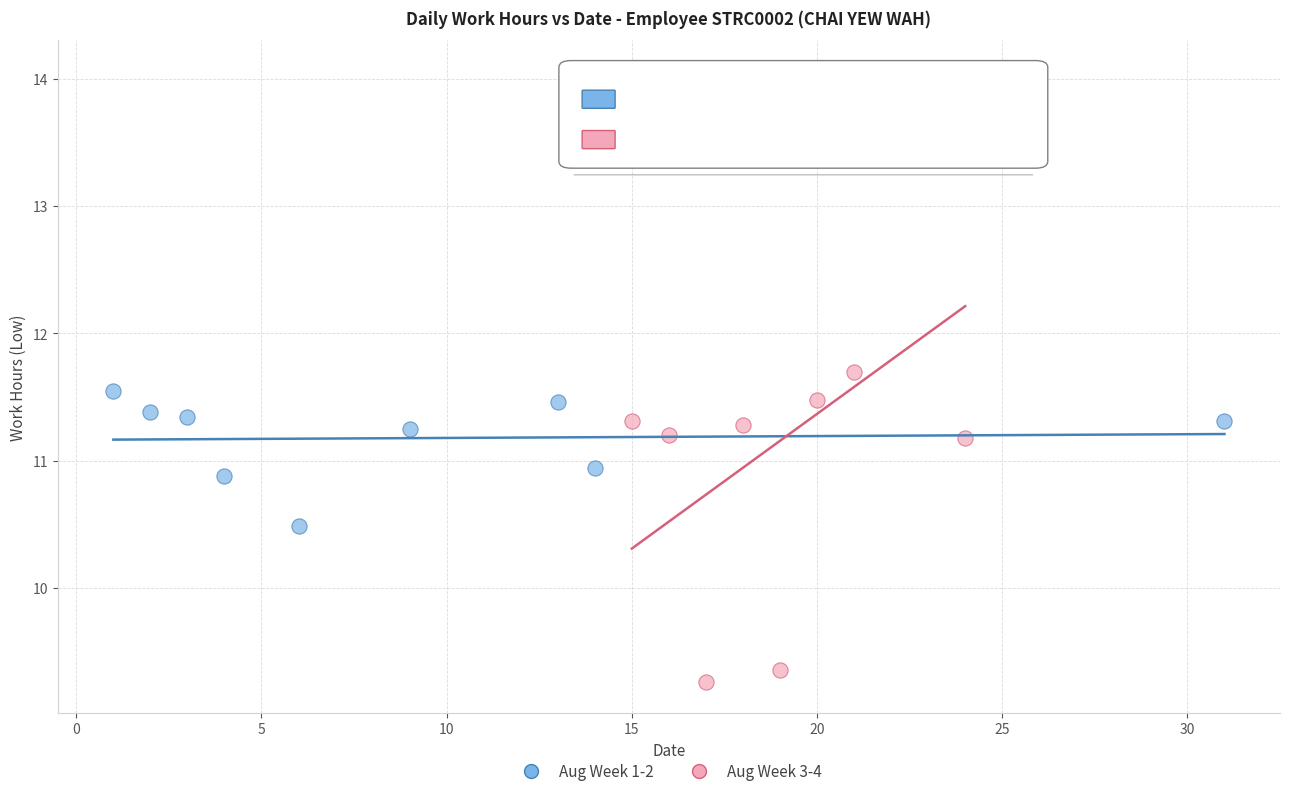

Which series has the largest Y range (max minus min)?

Aug Week 3-4